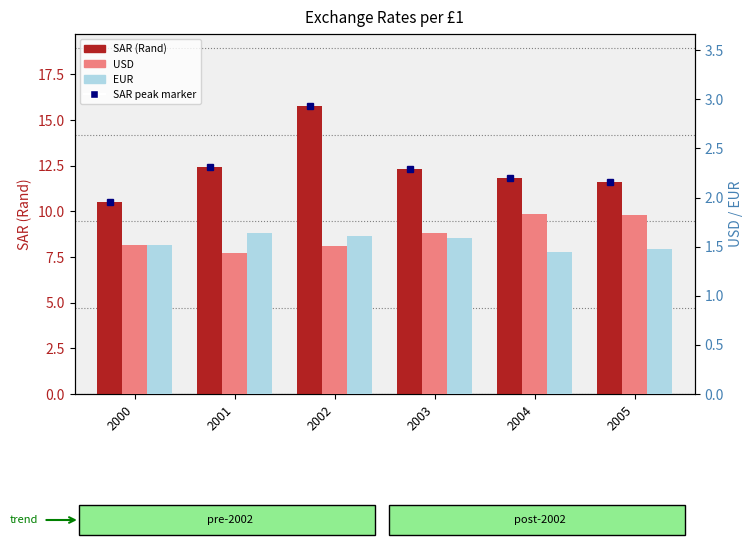

What is the value of the SAR (Rand) bar at the 6th from the left?

11.6